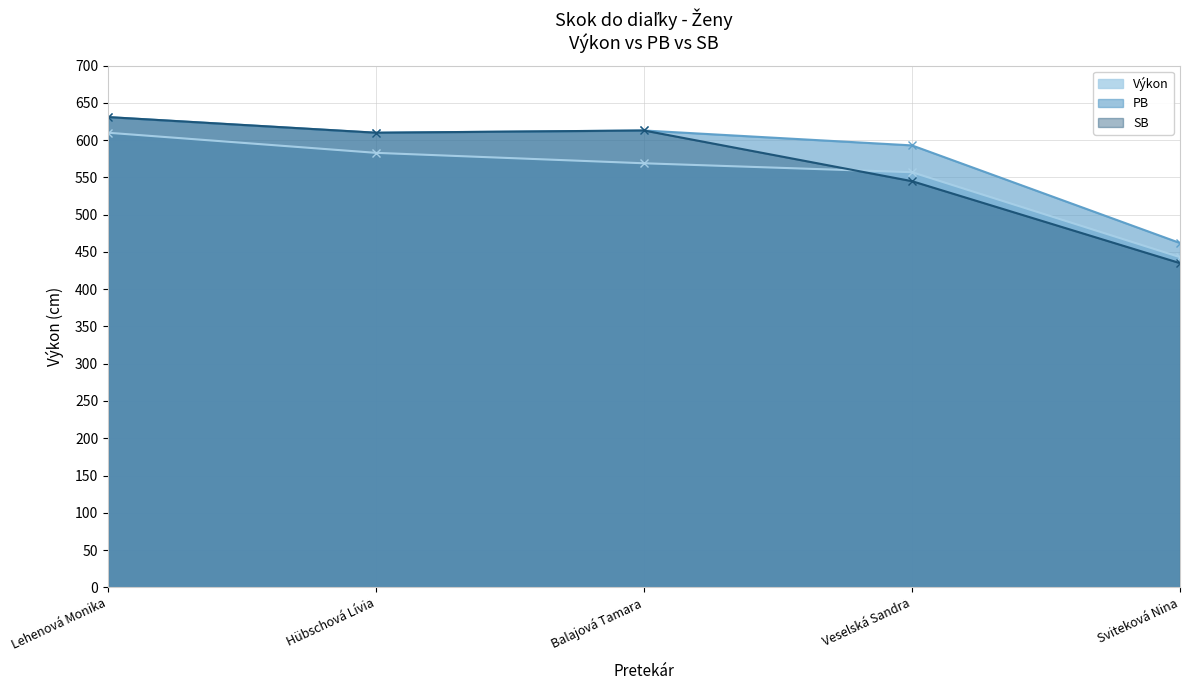

True or false: Výkon and PB intersect in this chart.

False